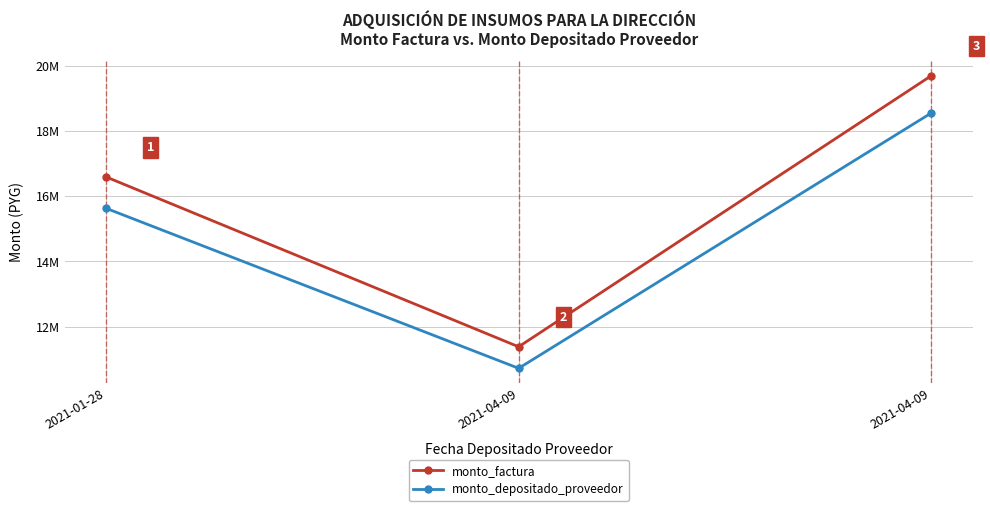

Reading right to left, what are all the values shown in this chart?

monto_factura: 2021-04-09=19700000	2021-04-09=11378000	2021-01-28=16594000
monto_depositado_proveedor: 2021-04-09=18555967	2021-04-09=10717249	2021-01-28=15630340